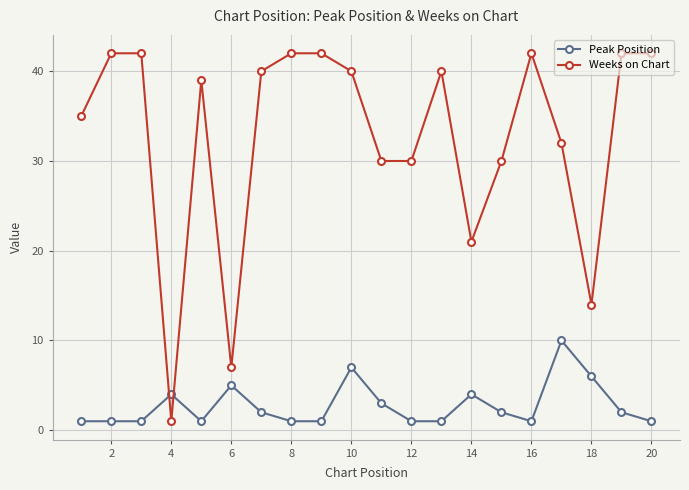

Which series has the largest total across all categories?

Weeks on Chart